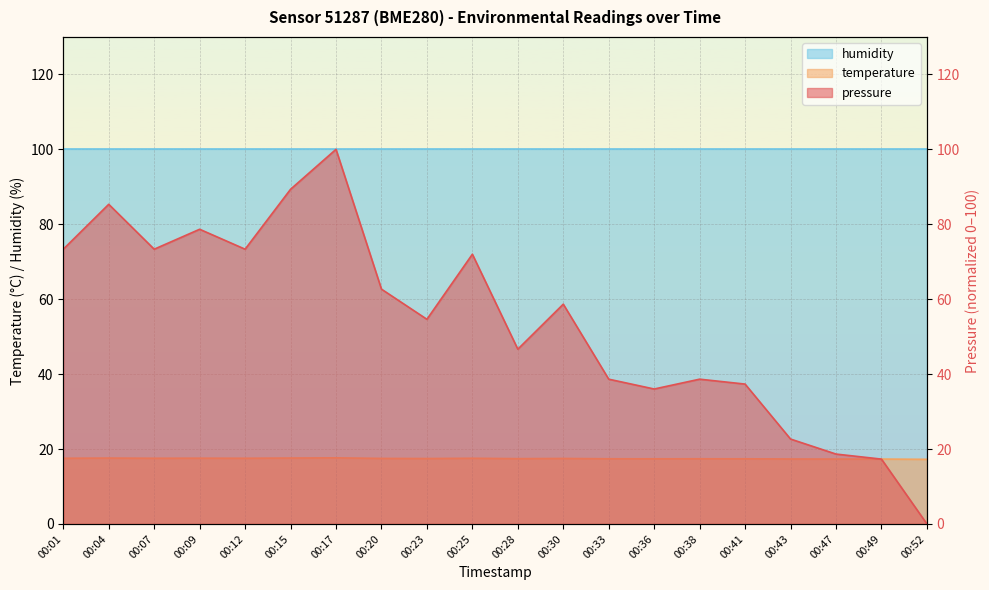

Is it true that temperature equals 17.4 at 00:28?

True